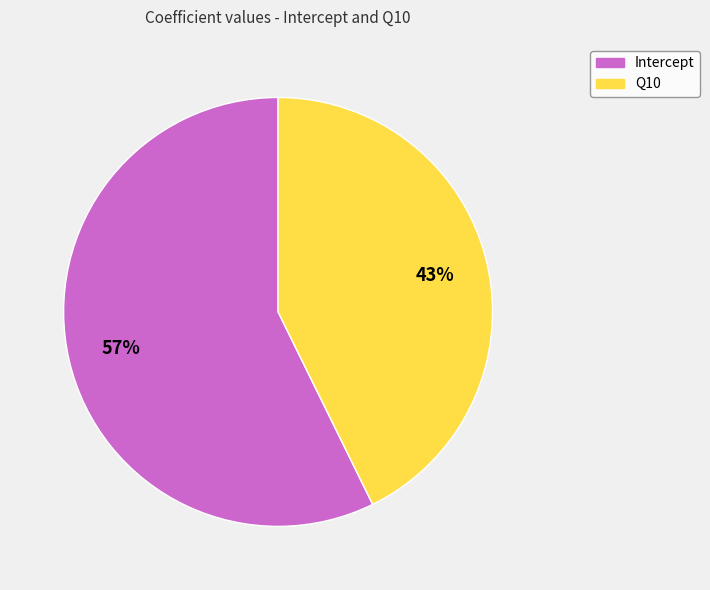

What is the largest slice in the pie chart?

Intercept